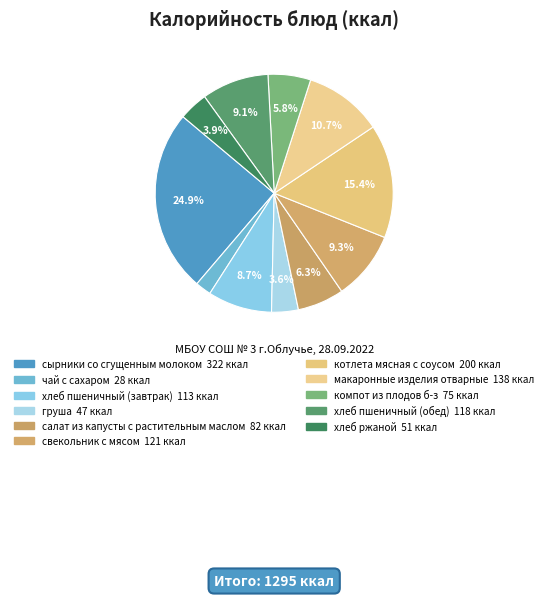

To the nearest percent, what portion does сырники со сгущенным молоком represent?

25%